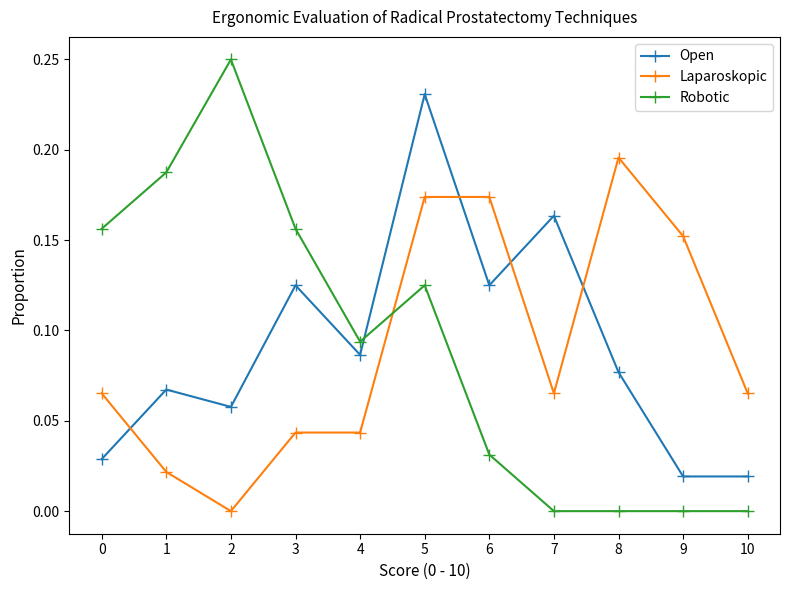

Is the value of Laparoskopic at 3 greater than the value of Open at 9?

Yes